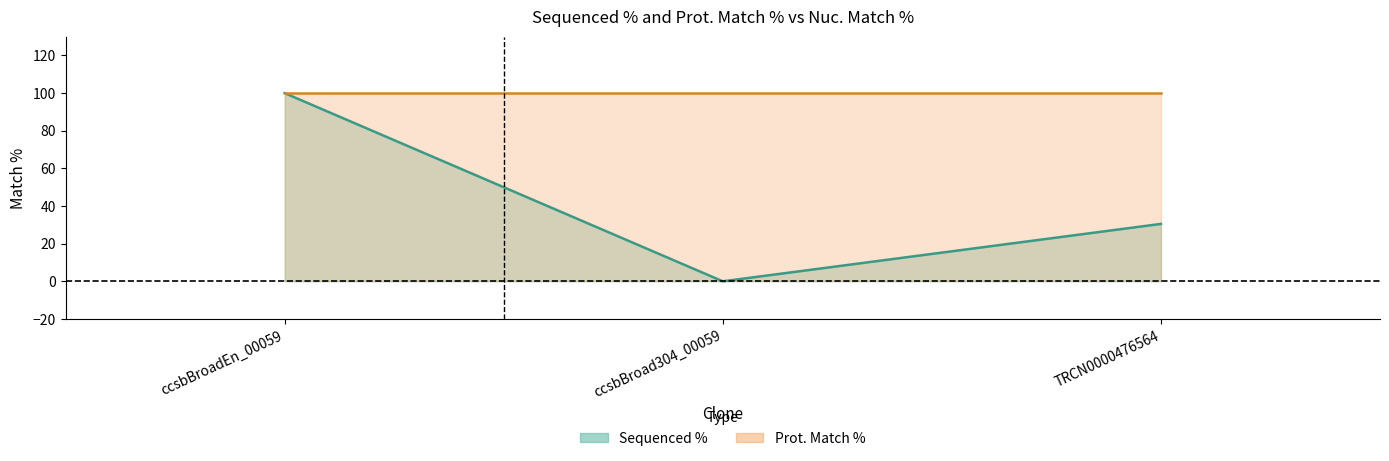

Is it true that the value at ccsbBroadEn_00059 is 100.0?

True